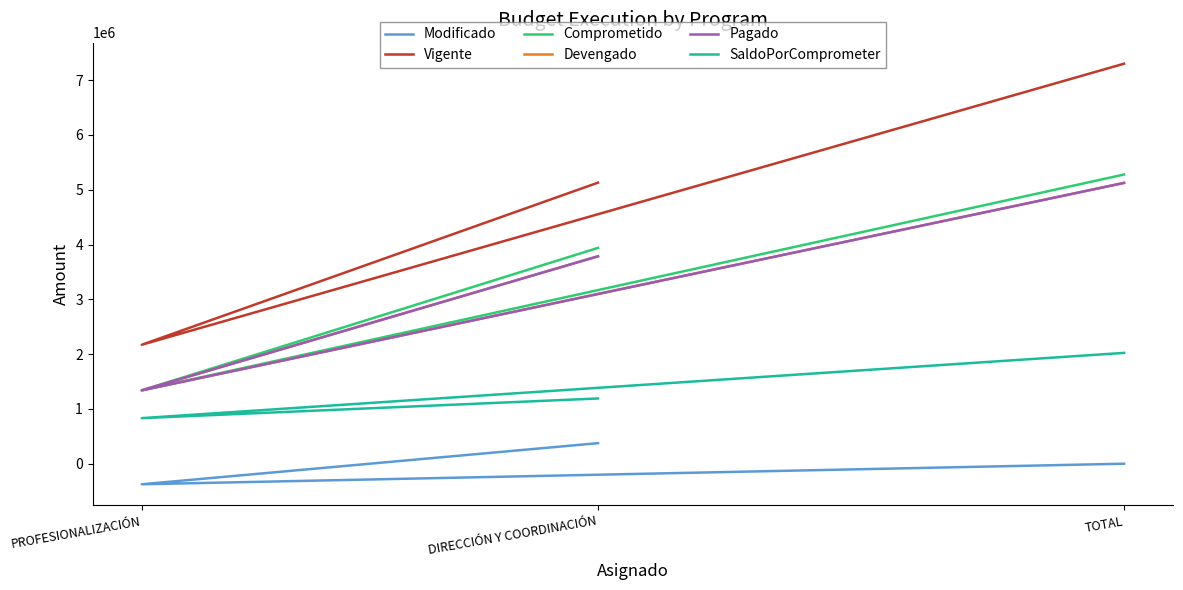

Reading right to left, transcribe all the data shown in this chart.

Modificado: 0.0	-375080.0	375080.0
Vigente: 7300000.0	2170812.0	5129188.0
Comprometido: 5277641.4	1339012.6	3938628.8
Devengado: 5124551.4	1339012.6	3785538.8
Pagado: 5124551.4	1339012.6	3785538.8
SaldoPorComprometer: 2022358.6	831799.4	1190559.2